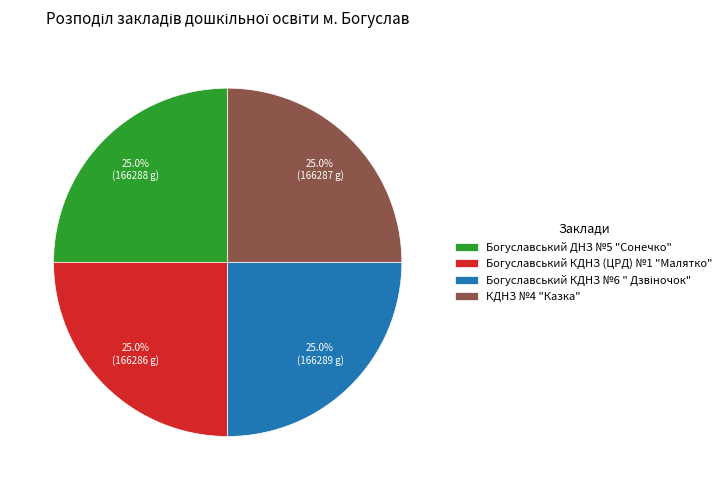

True or false: Богуславський КДНЗ (ЦРД) №1 "Малятко" accounts for 25% of the total.

True